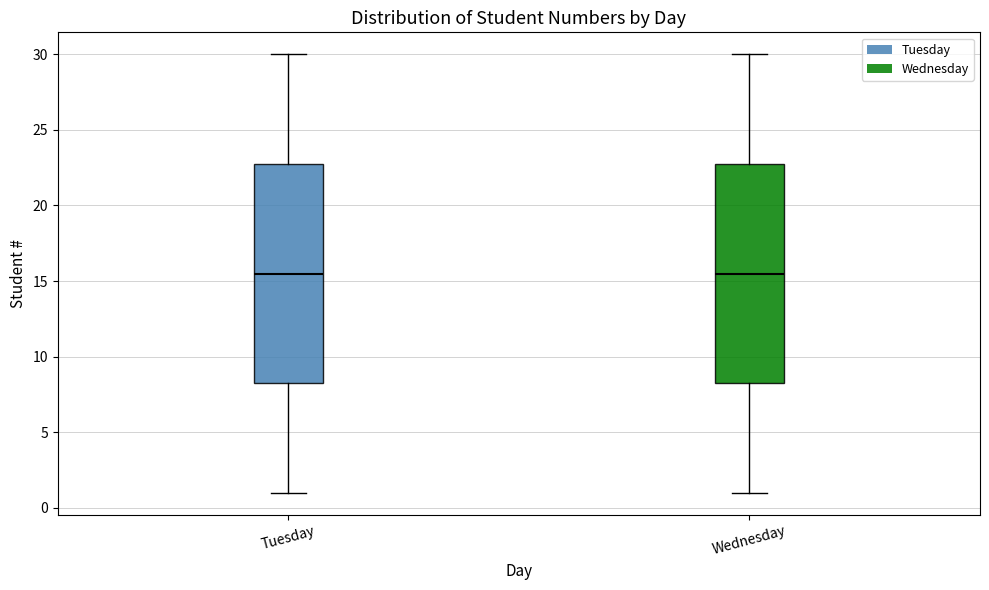

Where does the lower whisker of the box for Tuesday end on the y-axis? The values are not printed on the chart, so give them approximately, as read against the axis.

1.0